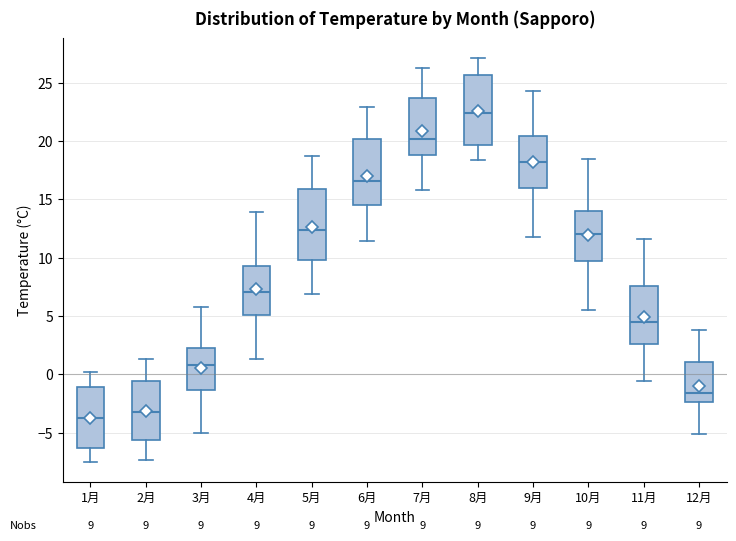

Which box's median line is the highest?

8月